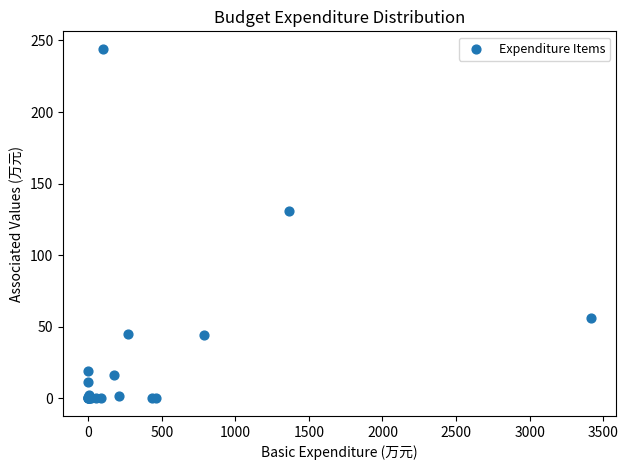

What Y value in the scatter plot is closest to 122?

131.1